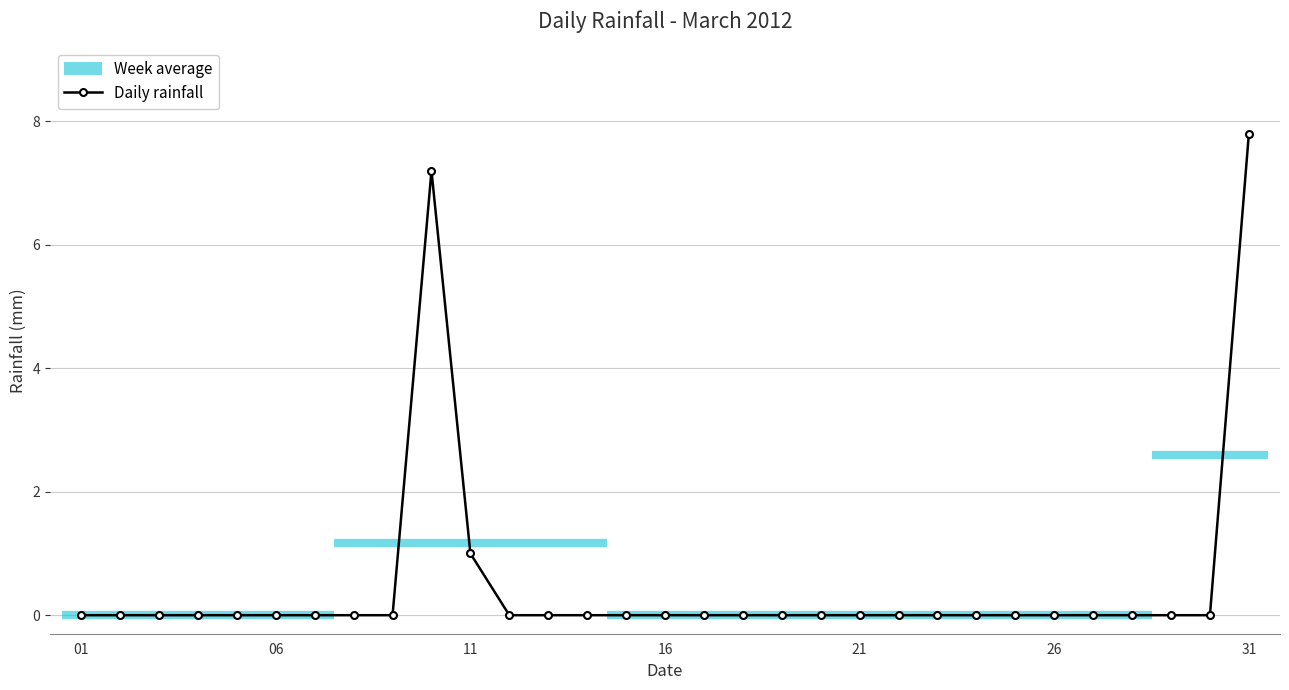

What is the maximum value shown in the chart?

7.8